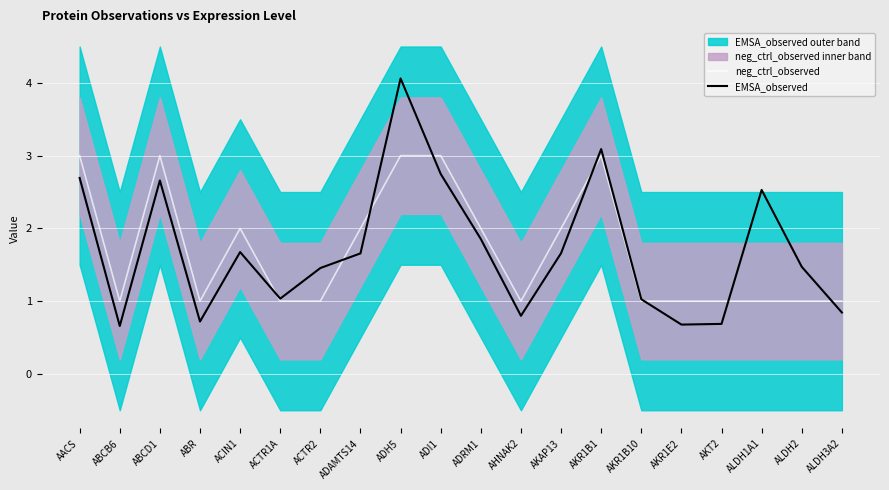

What is the minimum value shown in the chart?

0.7